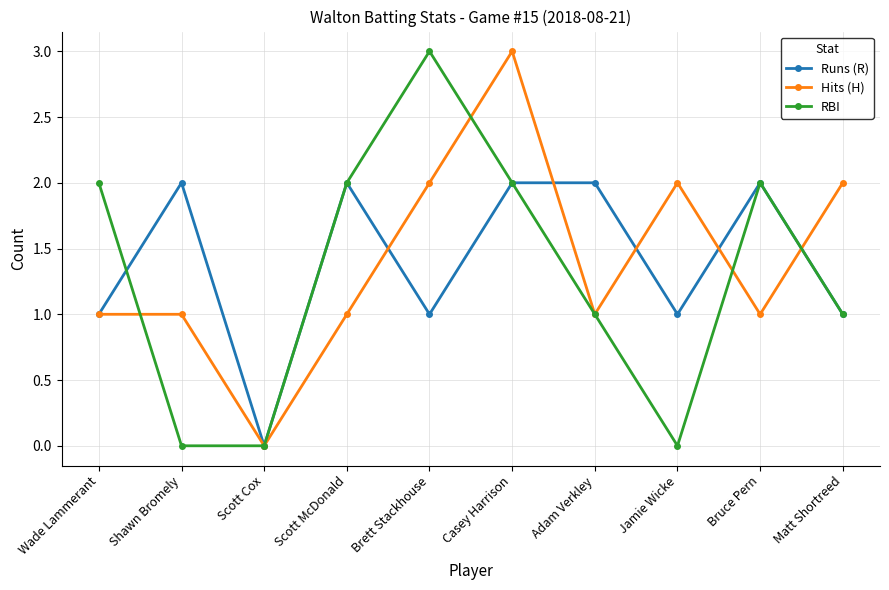

Rank the series at Jamie Wicke from highest to lowest value.

Hits (H), Runs (R), RBI